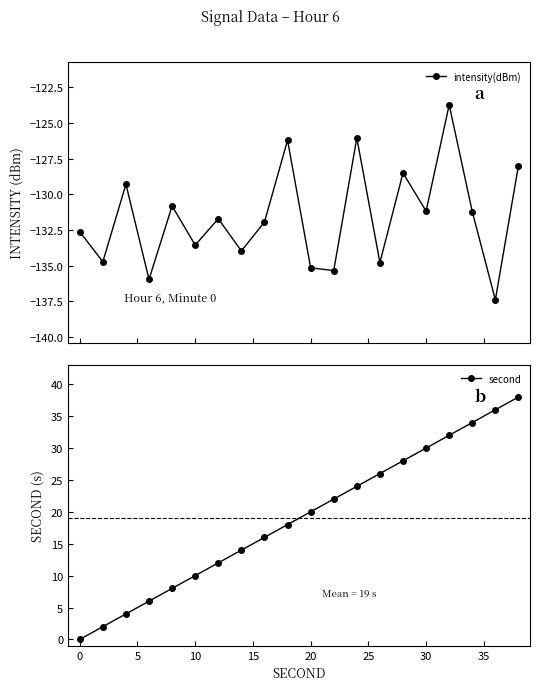

What is the lowest value of the intensity(dBm) series?

-137.4